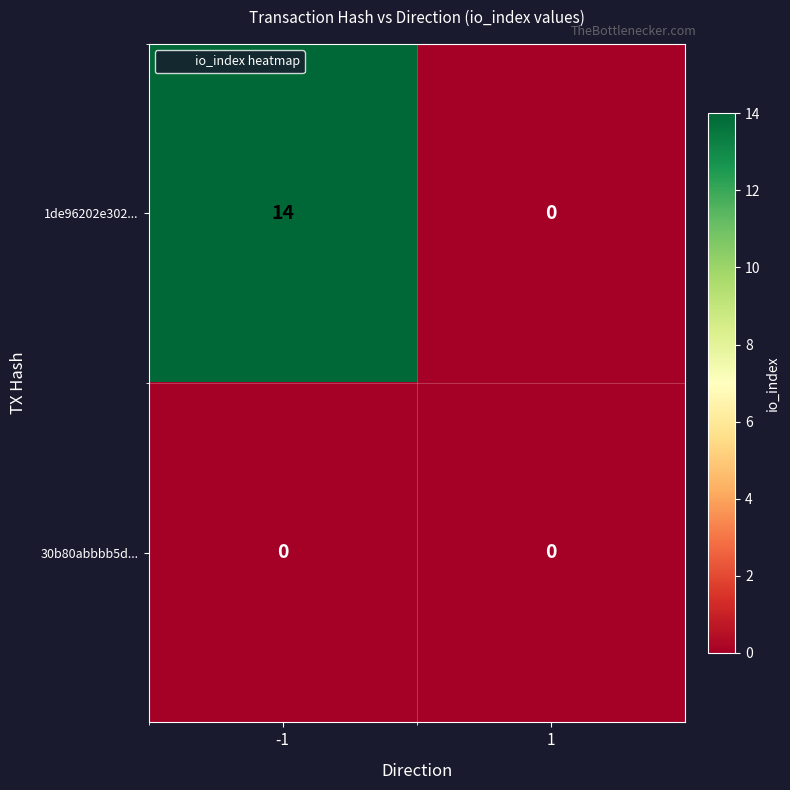

What is the difference between the highest and lowest values at -1?

14